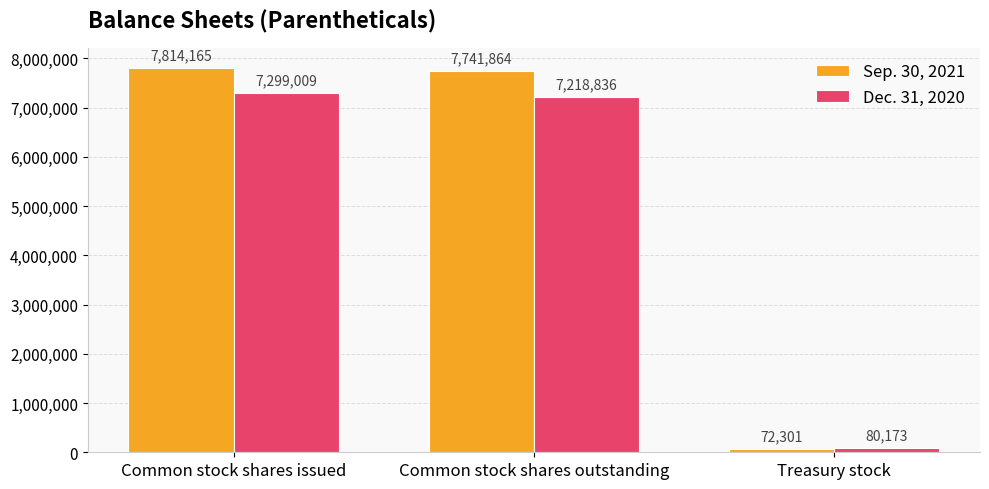

What is the spread (max minus min) of values at Common stock shares issued?

515156